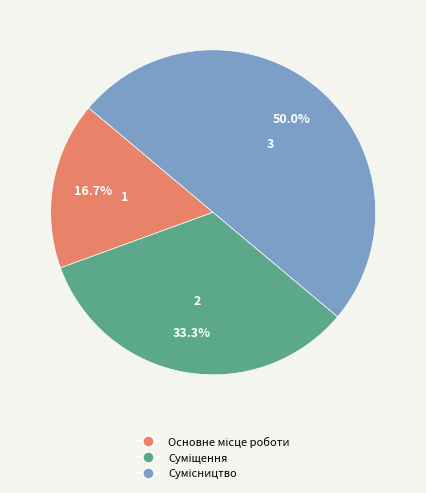

How many segments does this pie chart have?

3